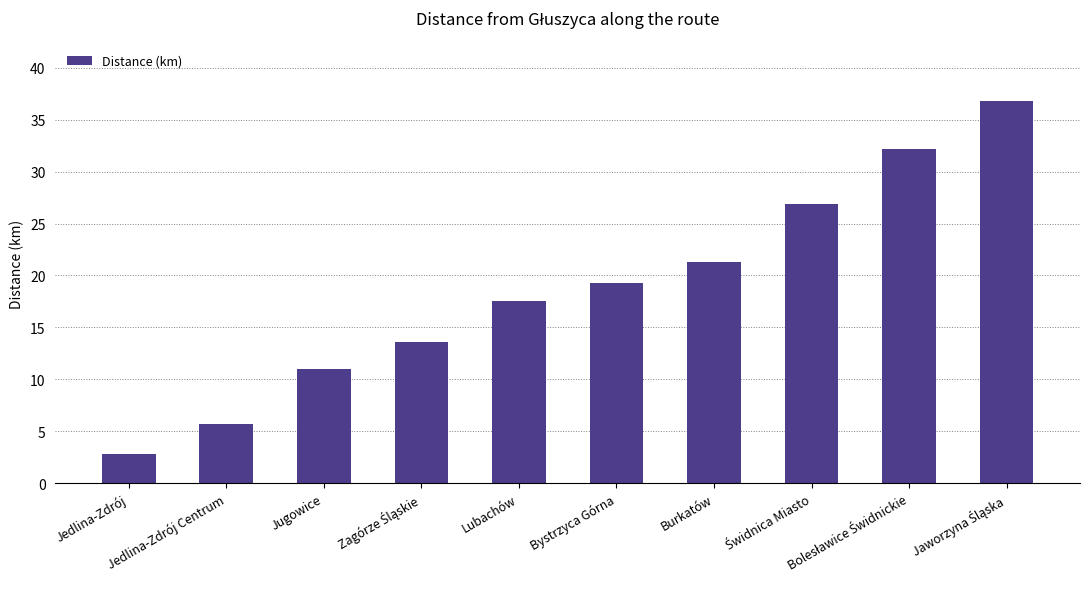

What is the sum of all values?

187.1